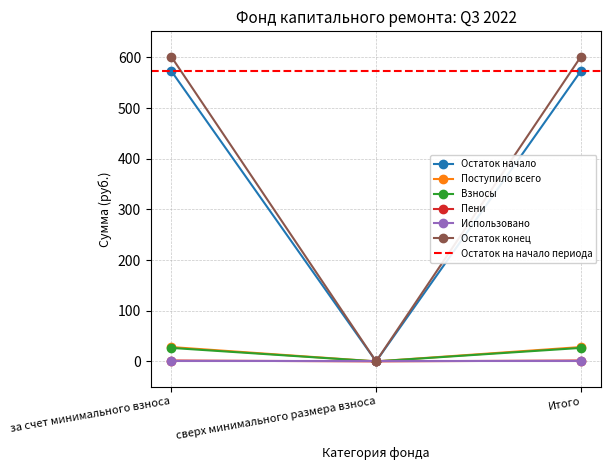

Is this an area chart (filled region under the line)?

No